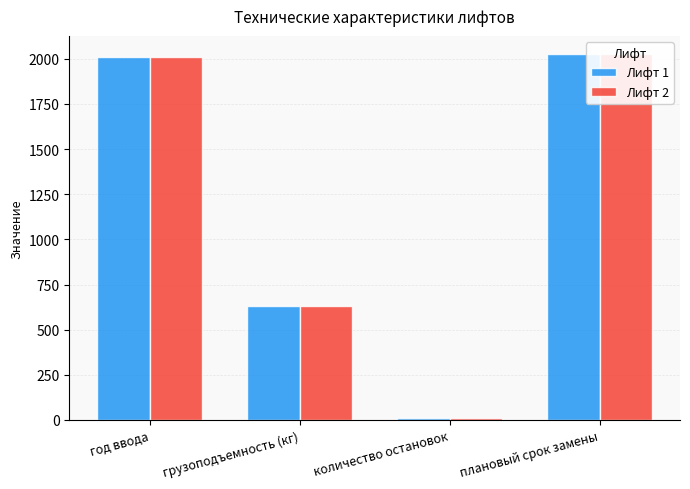

What is the value of the Лифт 1 bar at the 1st from the left?

2009